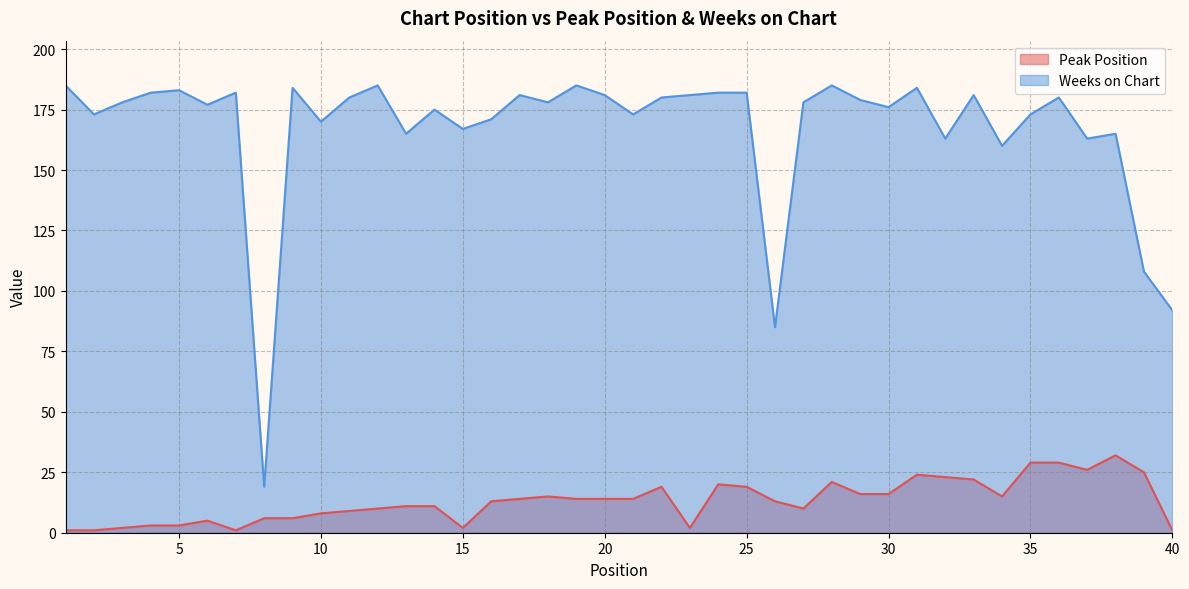

How many values in the Peak Position series are below 14?

20